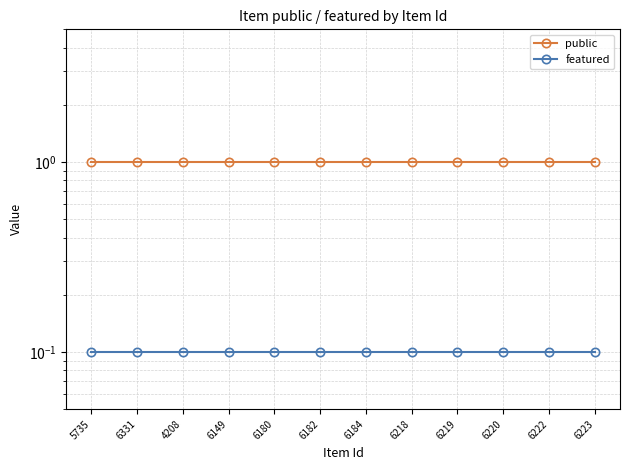

What is the sum of all public values?

12.0